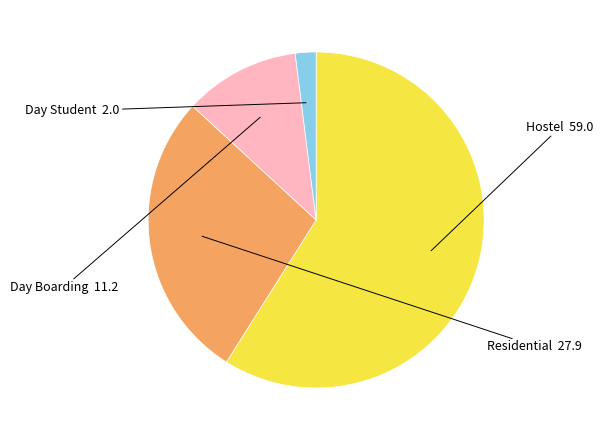

How many slices are in this pie chart?

4